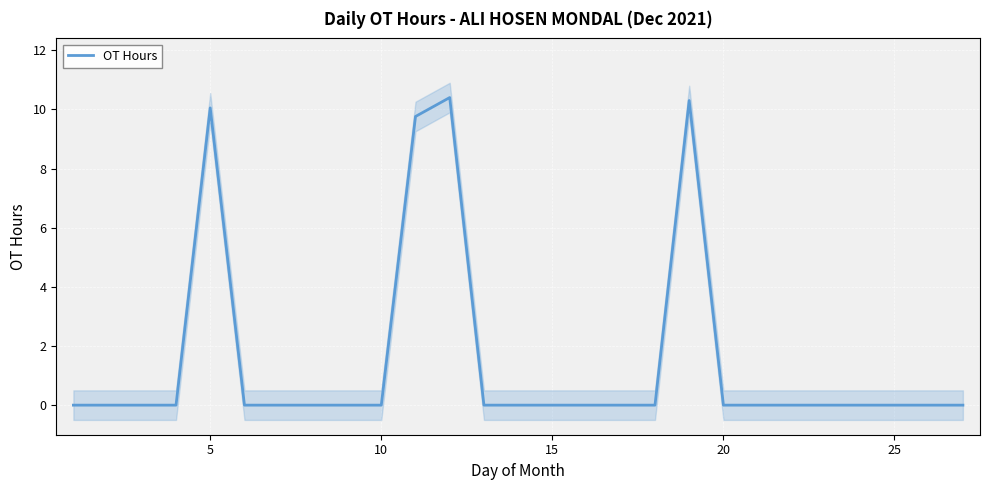

What is the greatest value displayed?

10.4